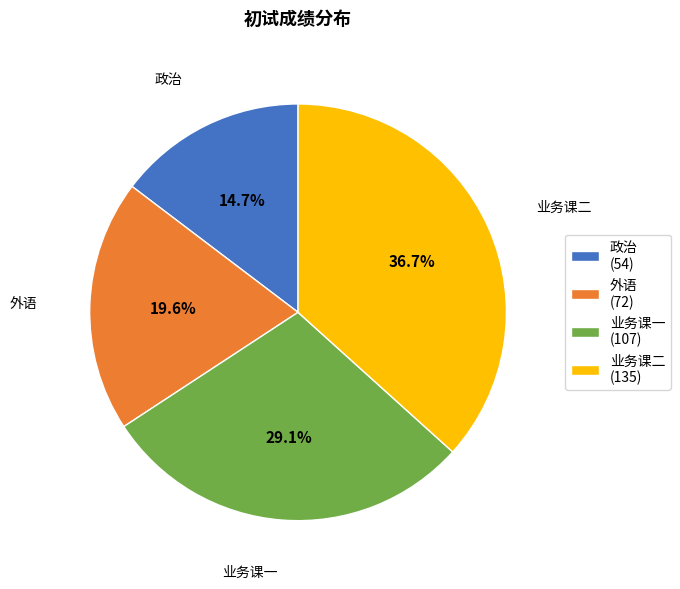

How many segments does this pie chart have?

4